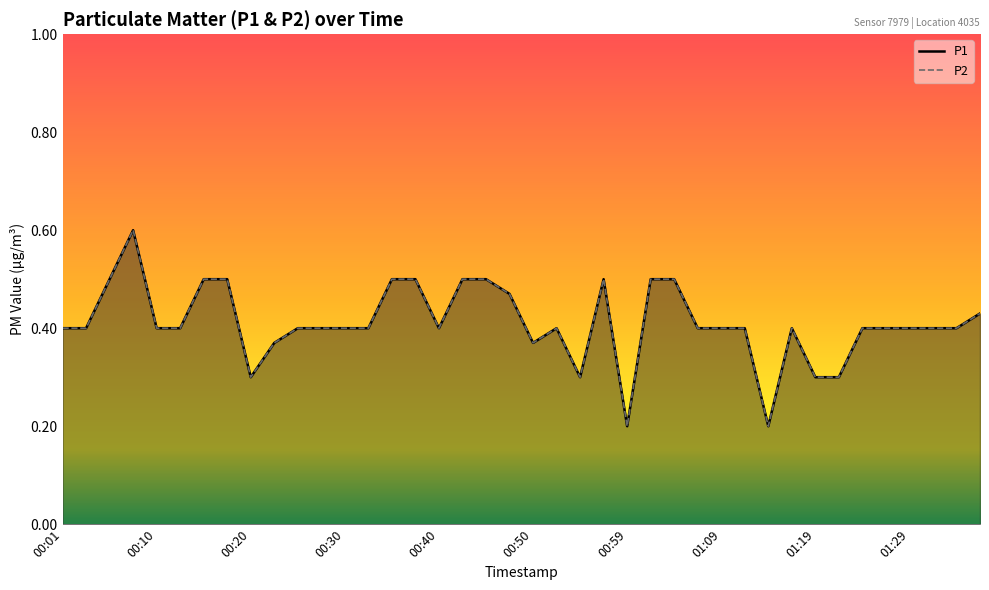

Reading left to right, transcribe all the data shown in this chart.

P1: 0.4	0.4	0.5	0.6	0.4	0.4	0.5	0.5	0.3	0.4	0.4	0.4	0.4	0.4	0.5	0.5	0.4	0.5	0.5	0.5	0.4	0.4	0.3	0.5	0.2	0.5	0.5	0.4	0.4	0.4	0.2	0.4	0.3	0.3	0.4	0.4	0.4	0.4	0.4	0.4
P2: 0.4	0.4	0.5	0.6	0.4	0.4	0.5	0.5	0.3	0.4	0.4	0.4	0.4	0.4	0.5	0.5	0.4	0.5	0.5	0.5	0.4	0.4	0.3	0.5	0.2	0.5	0.5	0.4	0.4	0.4	0.2	0.4	0.3	0.3	0.4	0.4	0.4	0.4	0.4	0.4